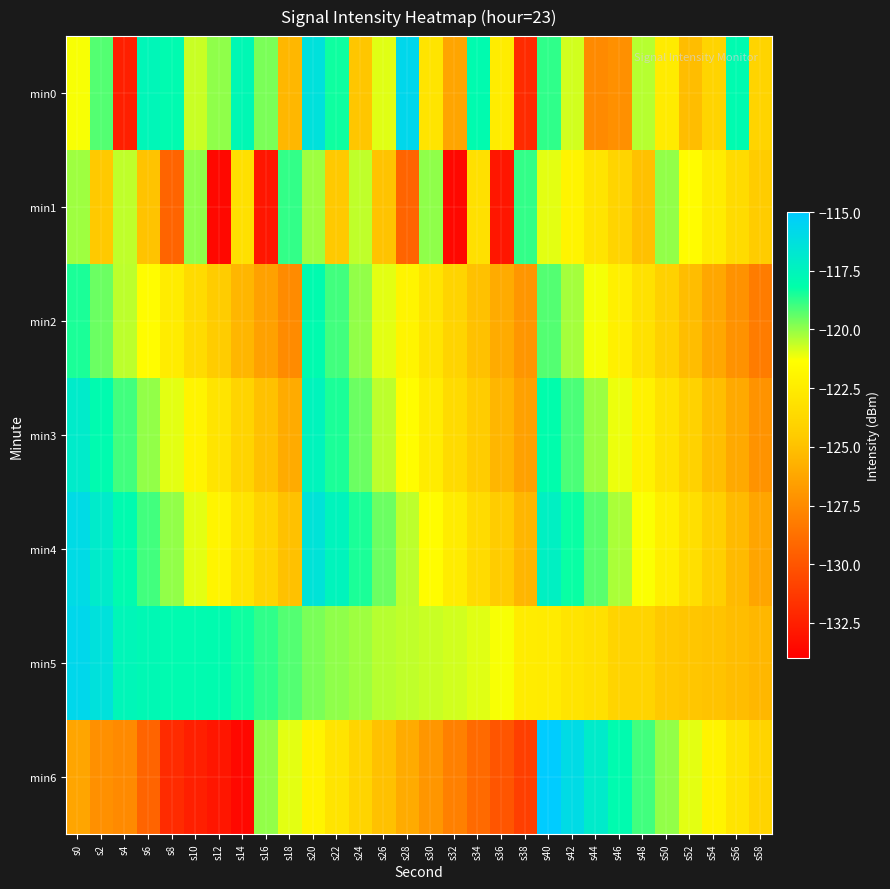

Which series has the largest total across all categories?

min5